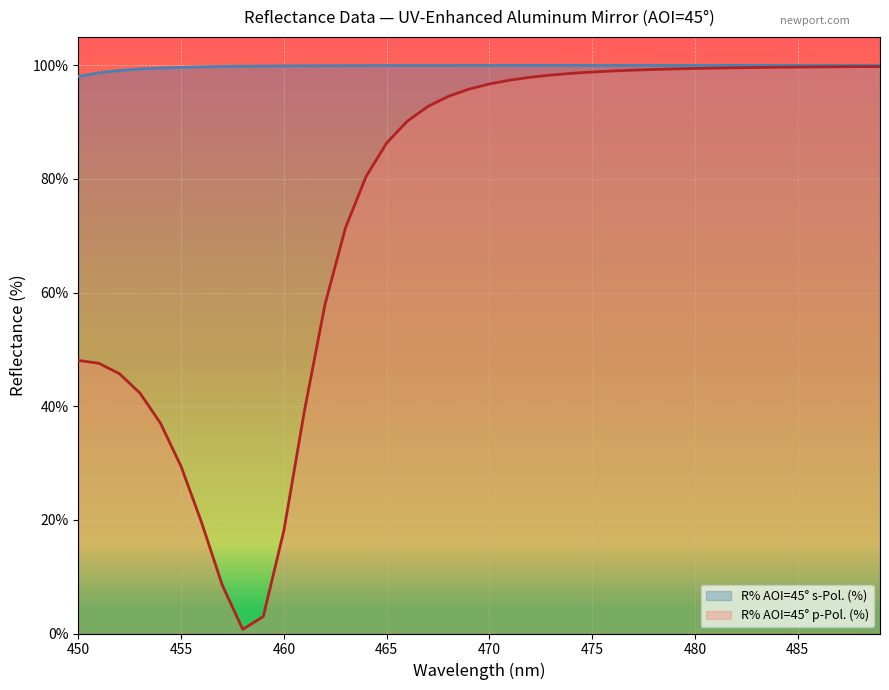

What is the minimum value shown in the chart?

0.7